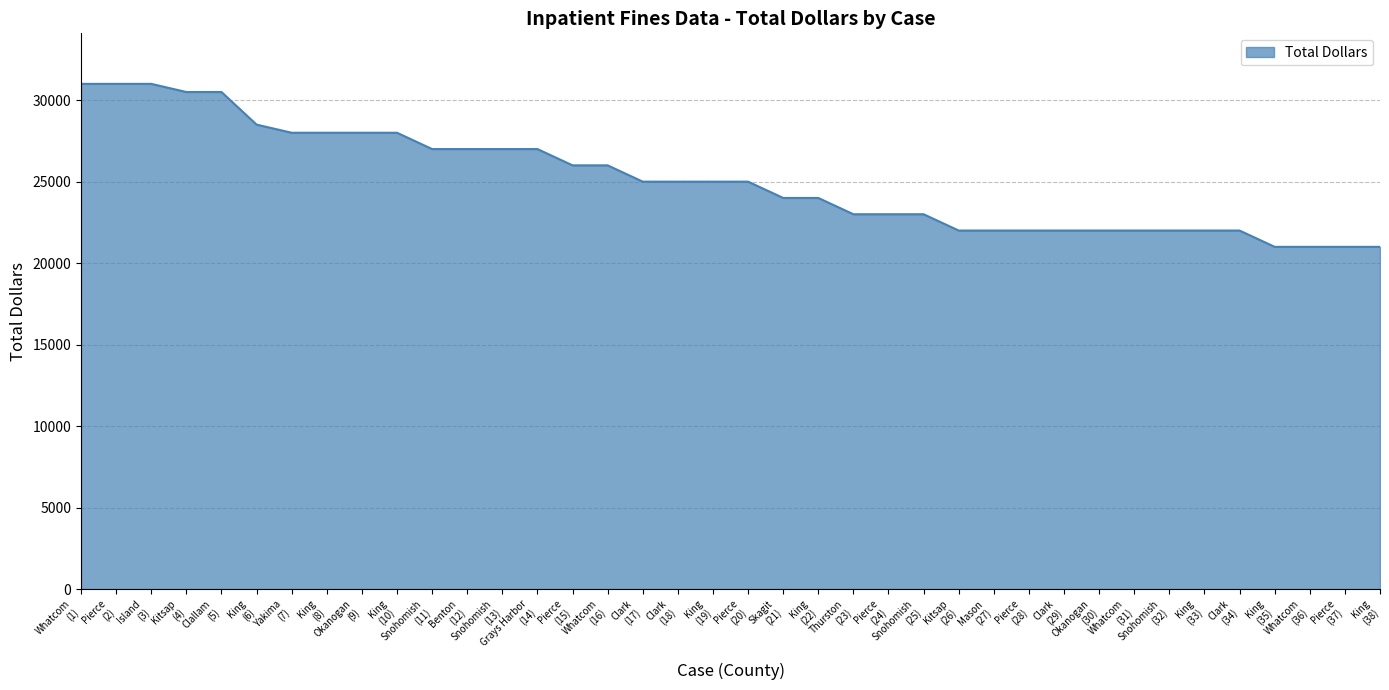

What is the difference between the second highest and minimum values?

10000